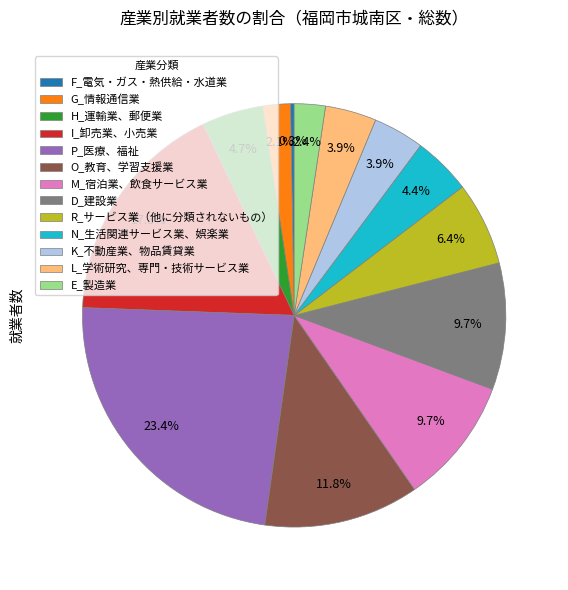

Which slice is the largest?

P_医療、福祉